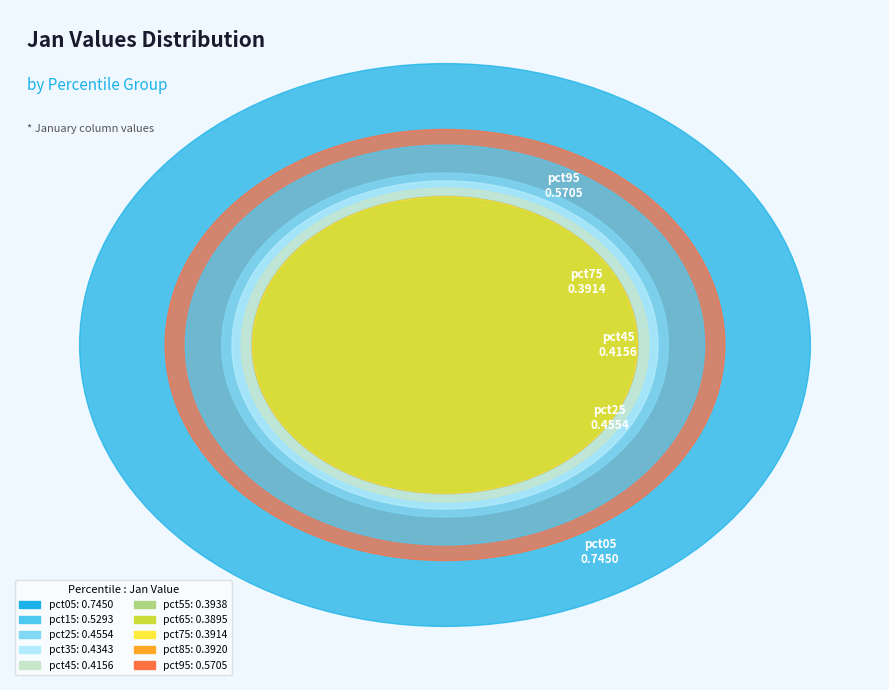

Which slice is the smallest?

pct65